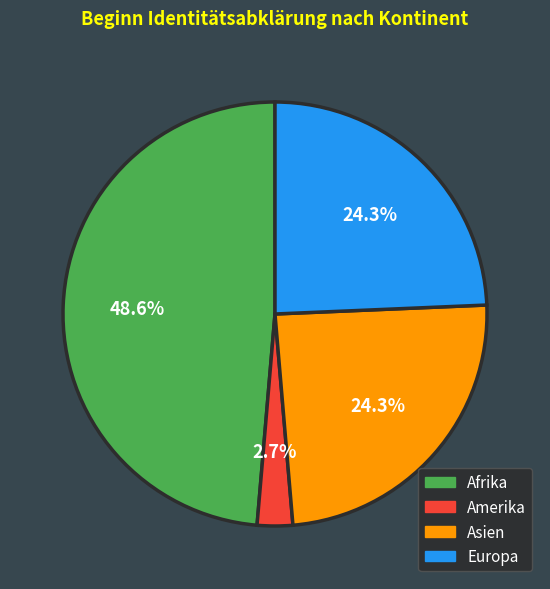

Does any single category account for the majority?

No